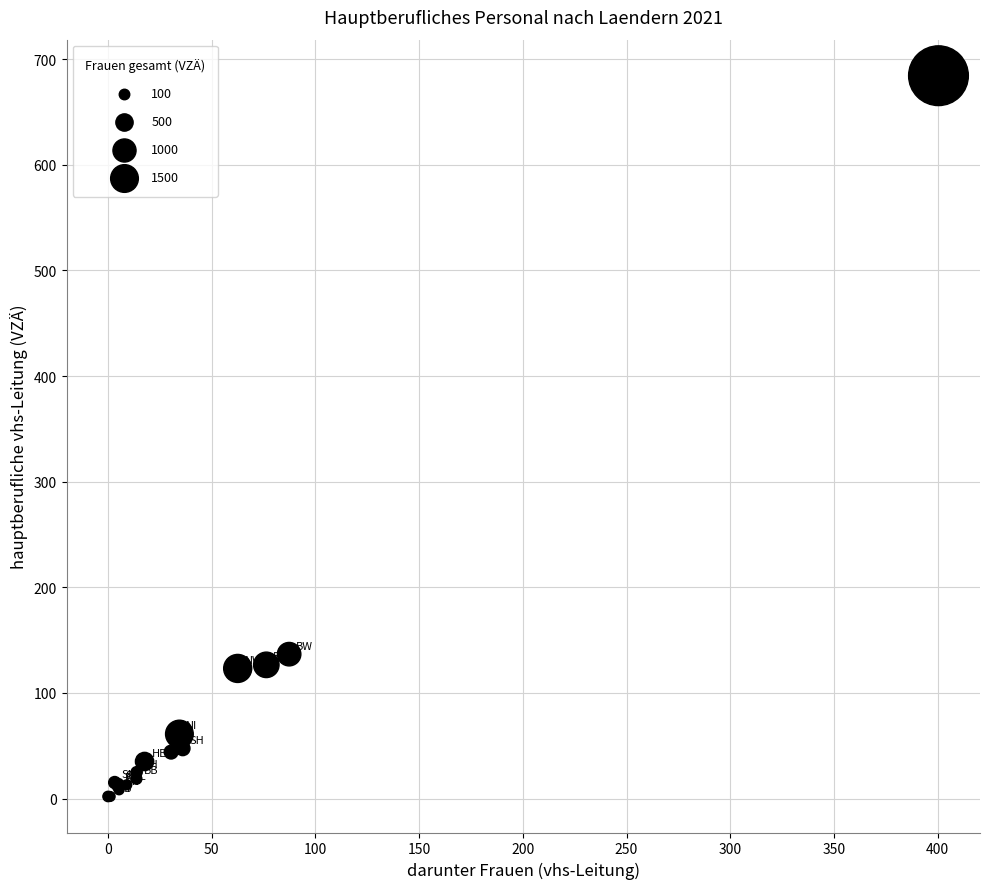

What Y value in the scatter plot is closest to 343?

136.7